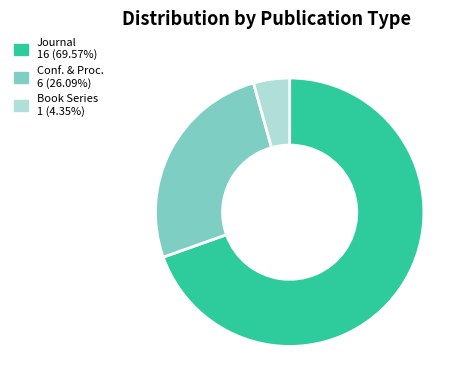

To the nearest percent, what is the difference between the largest and smallest slice percentages?

65%